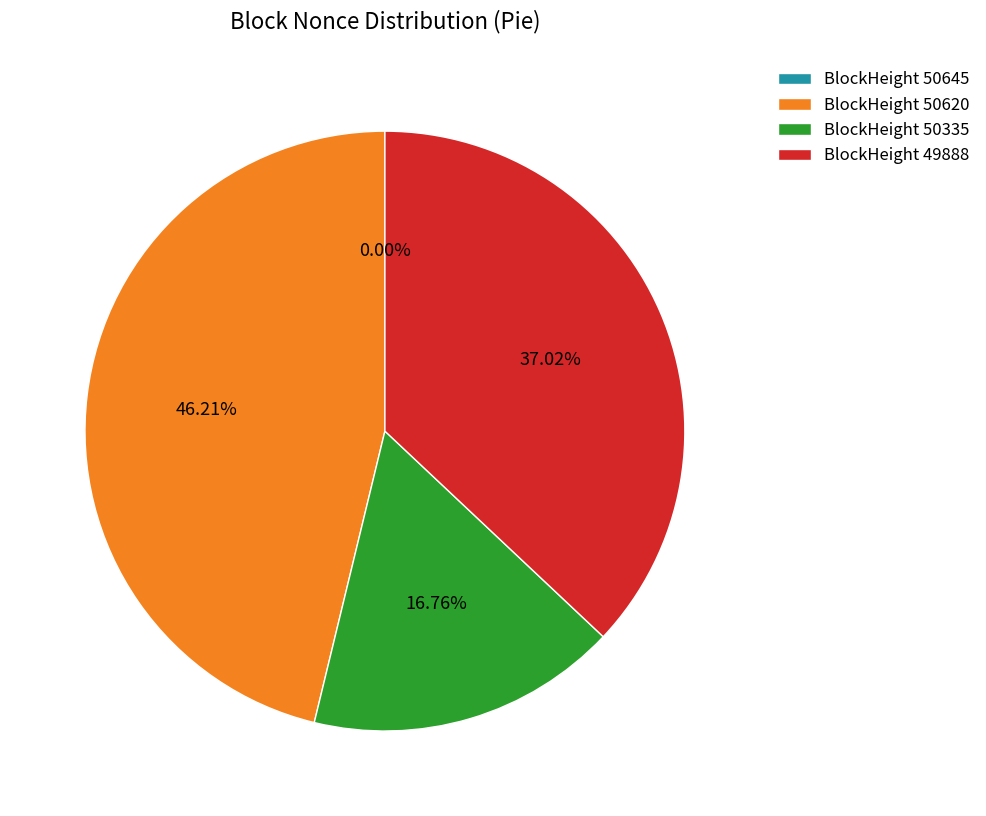

How many slices are in this pie chart?

4